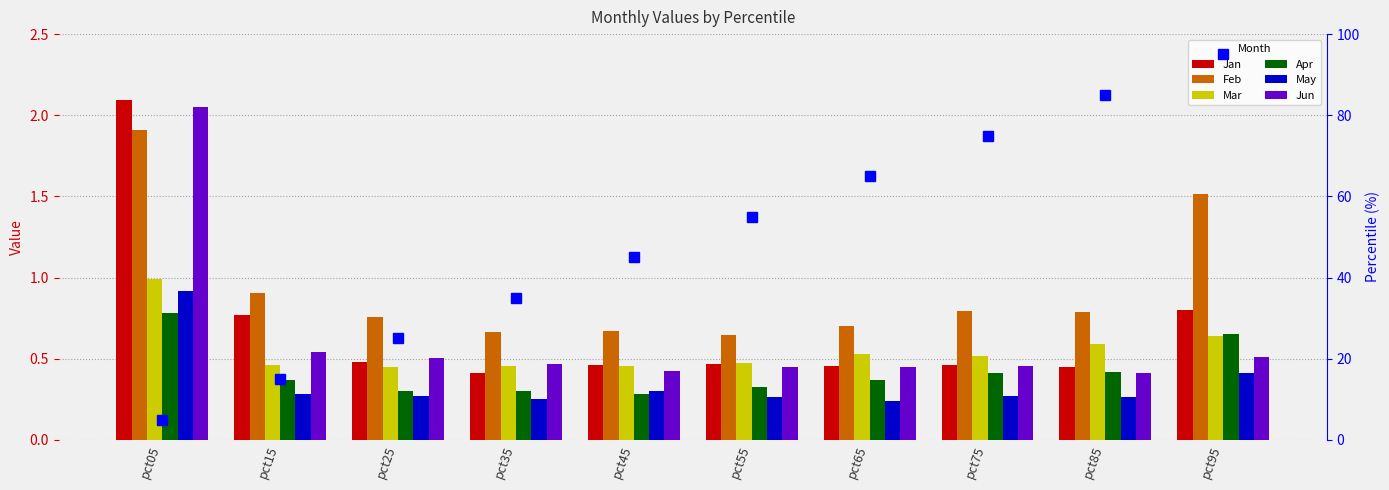

Between pct35 and pct75, which series saw the biggest shift?

Feb